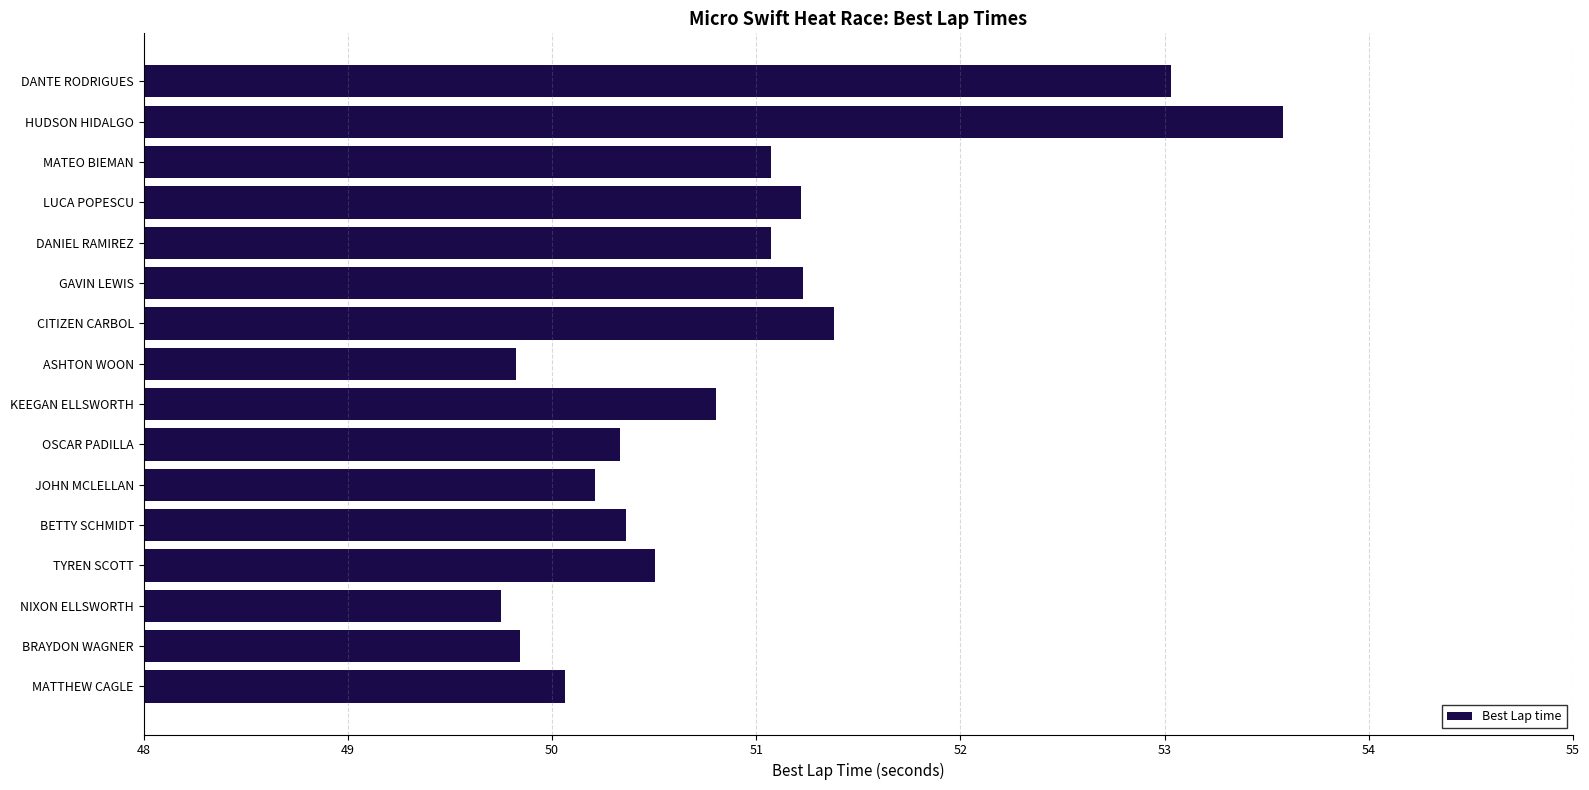

What is the greatest value displayed?

53.6